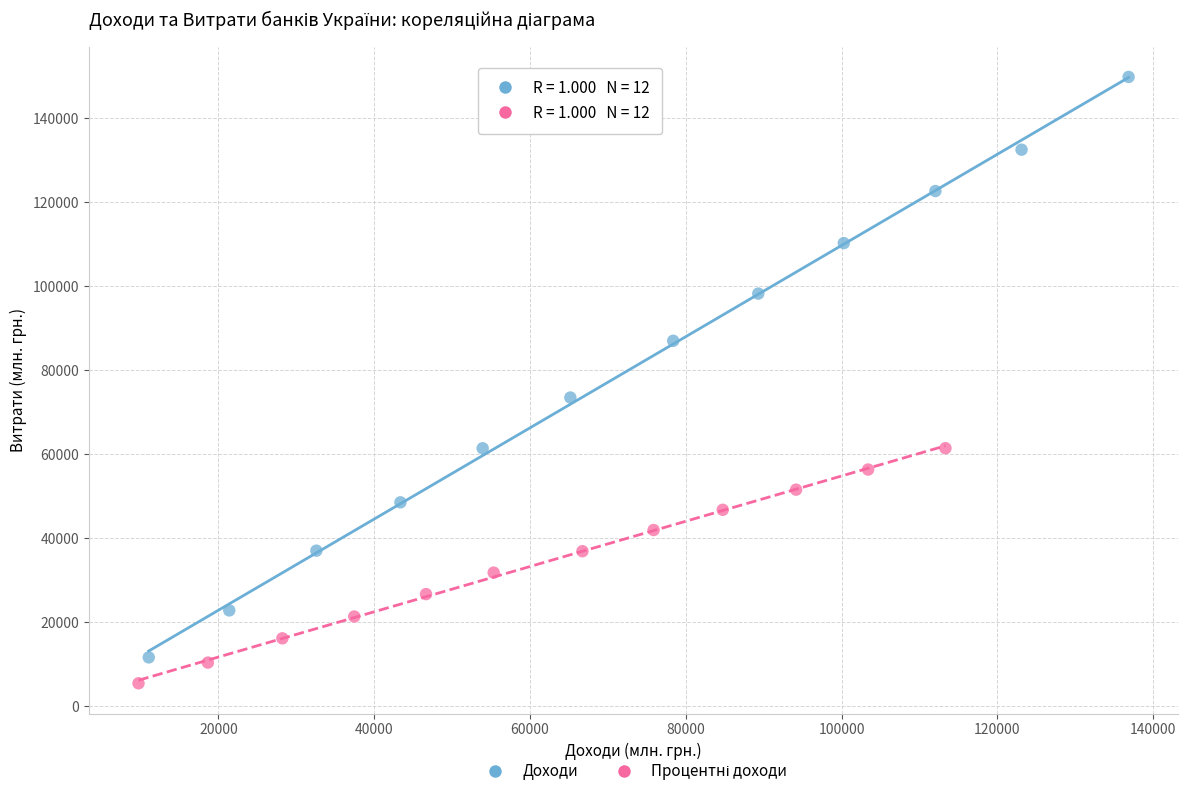

Which series contains the highest Y value?

Доходи